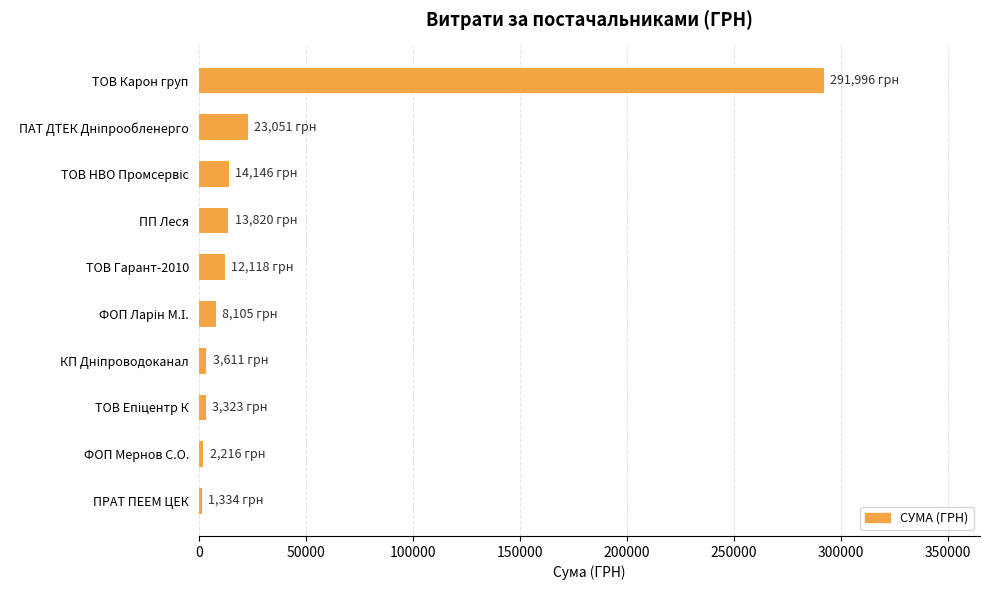

What is the label of the 9th bar from the top?

ФОП Мернов С.О.